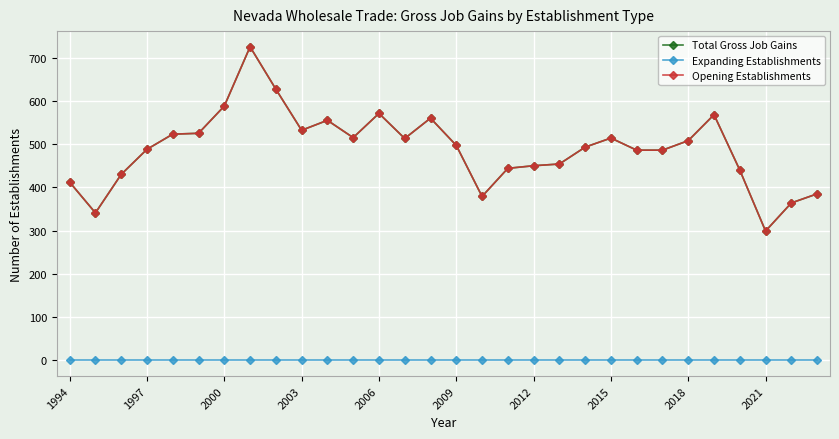

Does the chart have visible grid lines?

Yes